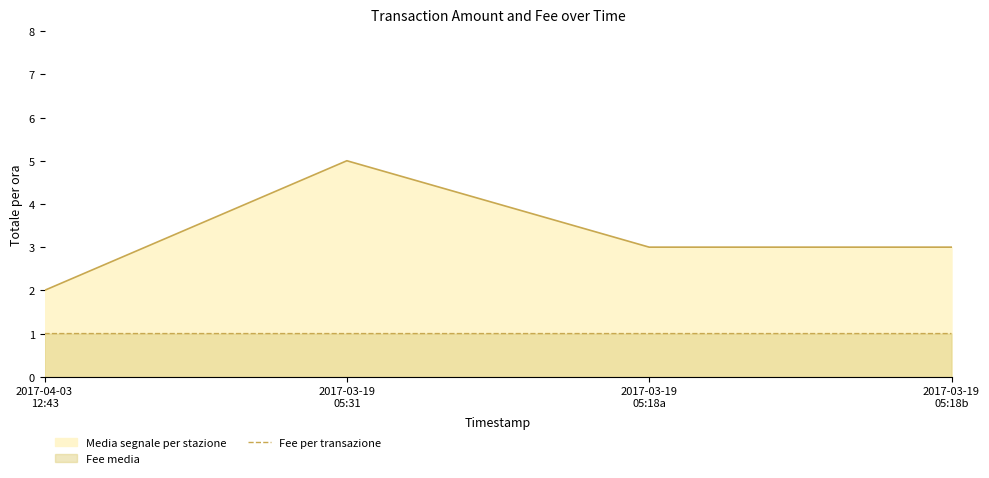

What is the label of the 2nd point from the right?

2017-03-19
05:18a